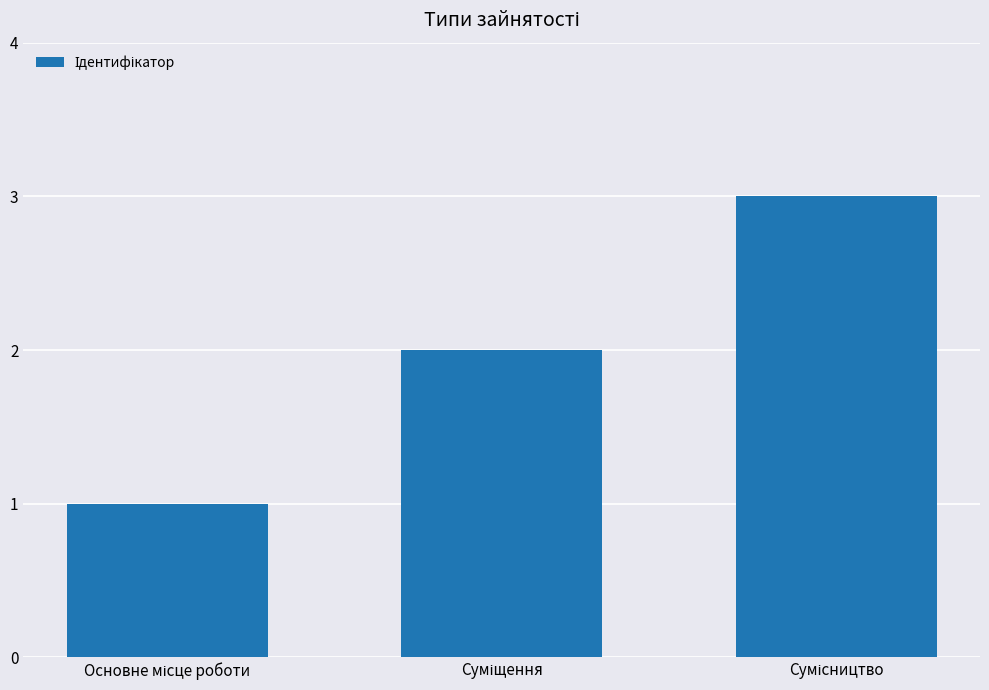

How many bars are there in total?

3